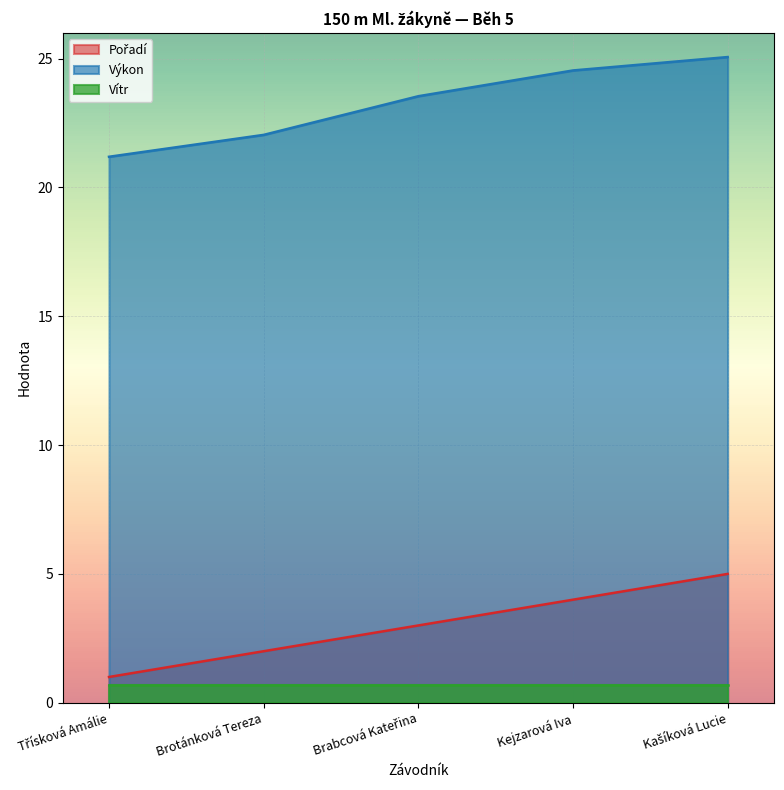

What is the sum of the Pořadí values at Třísková Amálie and Kašíková Lucie?

6.0